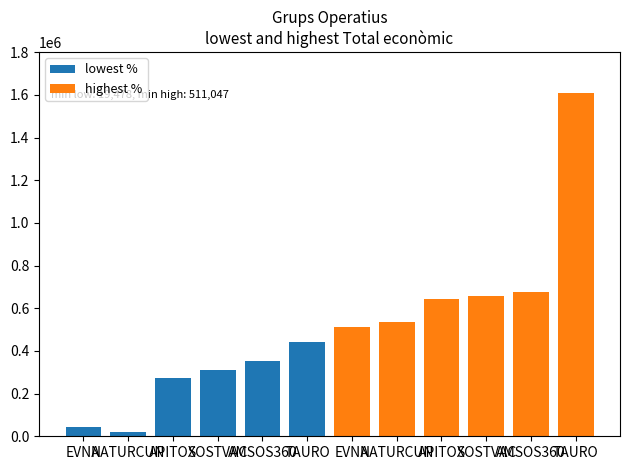

What is the value of the lowest % bar at the 3rd from the left?

271552